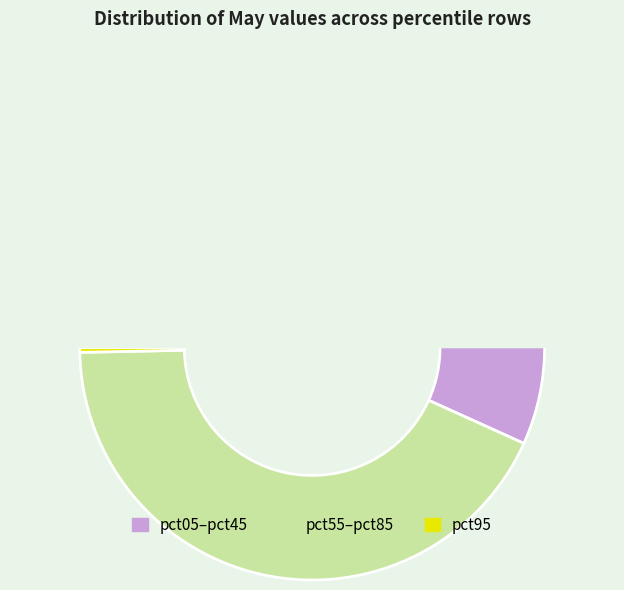

Is it true that pct95 is 0% of the pie?

True